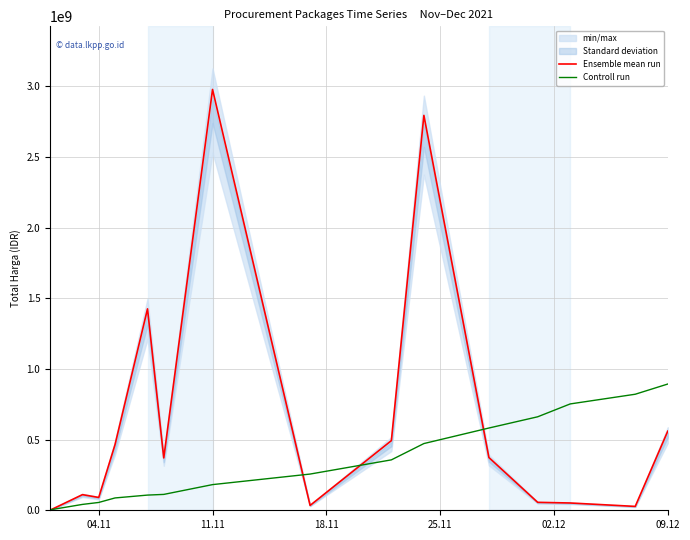

What is the maximum value for Controll run?

893688972.0